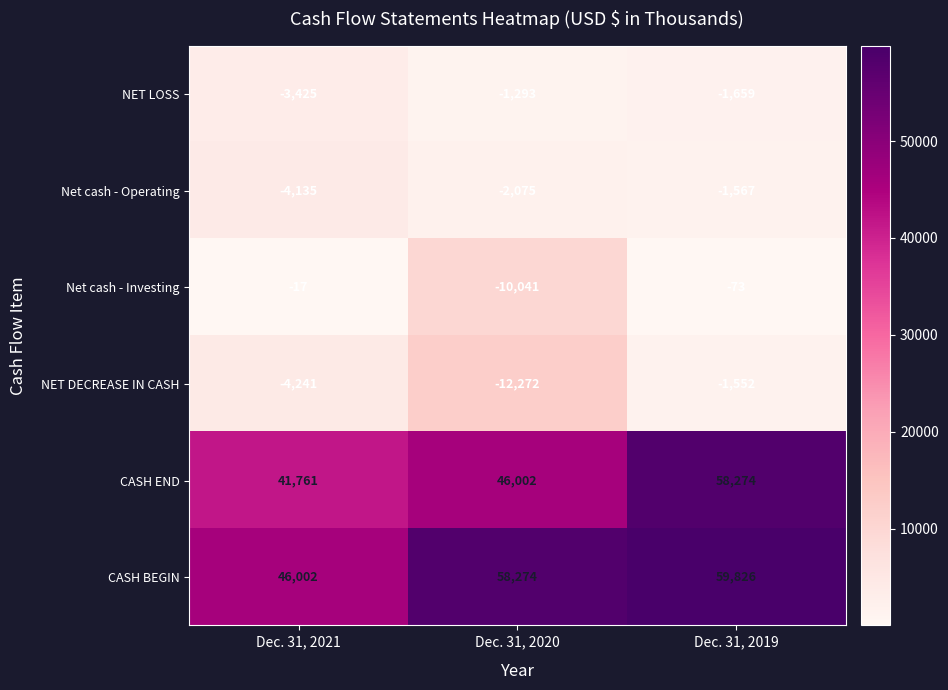

At which label is CASH BEGIN closest to 52914?

Dec. 31, 2020